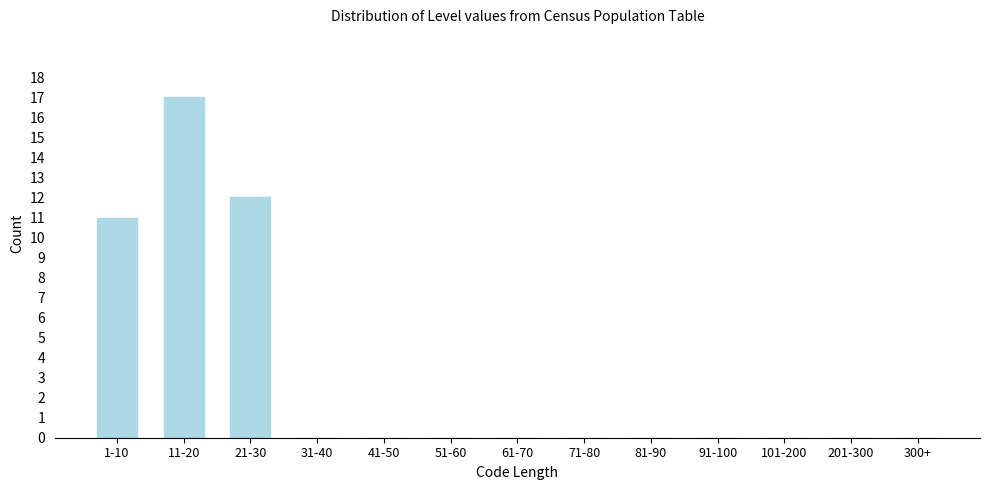

Reading left to right, extract all data points from this chart.

1-10=11	11-20=17	21-30=12	31-40=0	41-50=0	51-60=0	61-70=0	71-80=0	81-90=0	91-100=0	101-200=0	201-300=0	300+=0